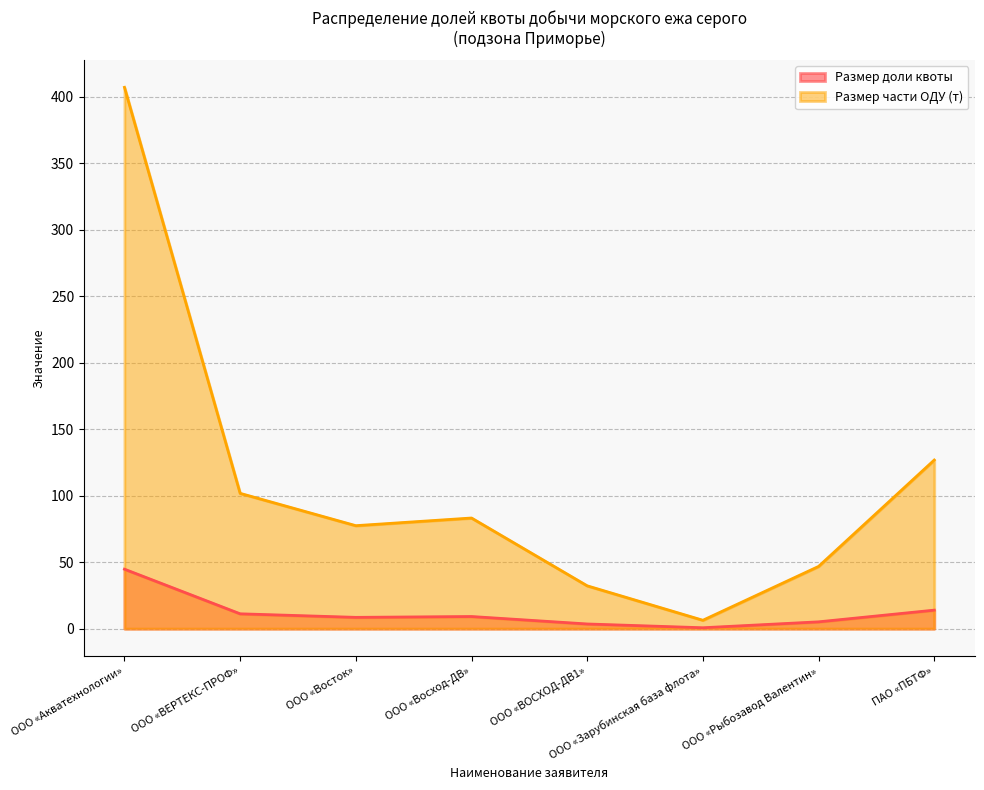

True or false: Размер доли квоты and Размер части ОДУ (т) cross at least once.

False